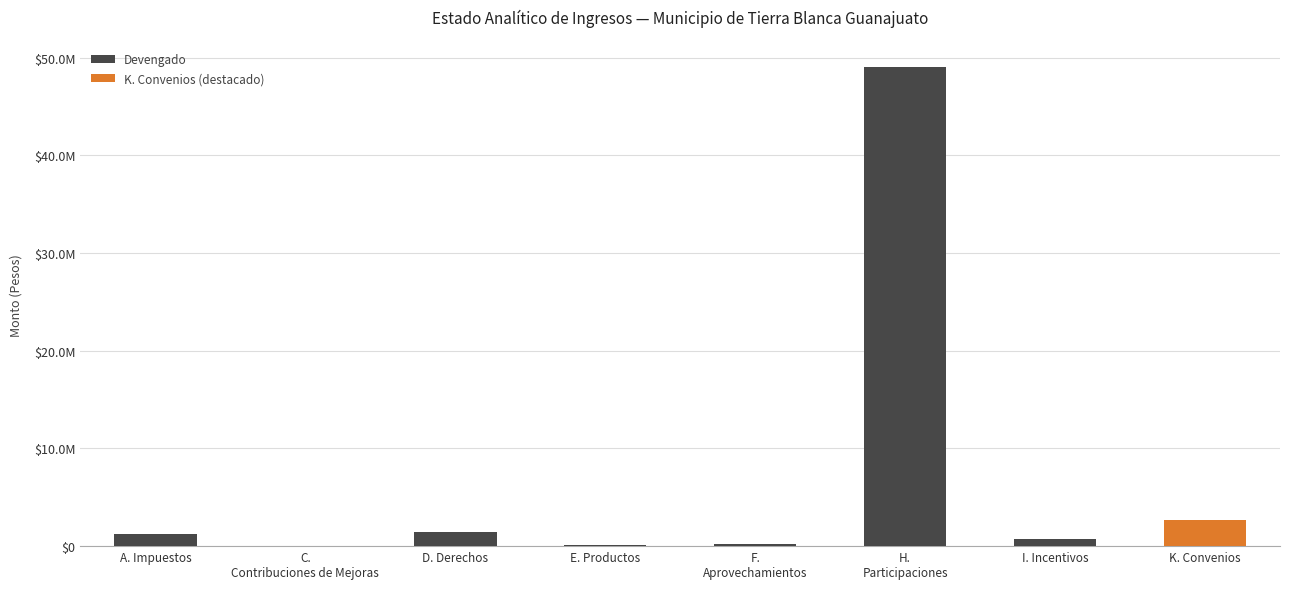

Which has a higher value, I. Incentivos or K. Convenios?

K. Convenios